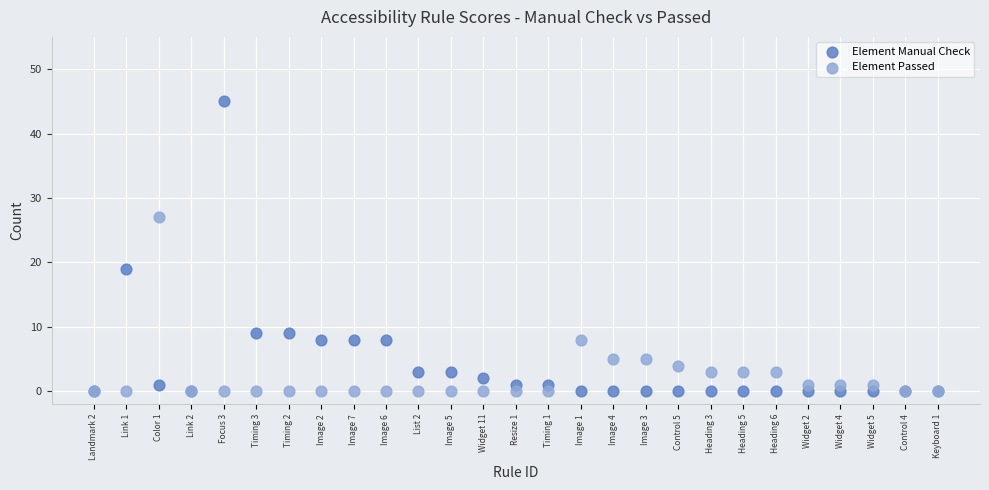

What are all the series names shown in the legend?

Element Manual Check, Element Passed